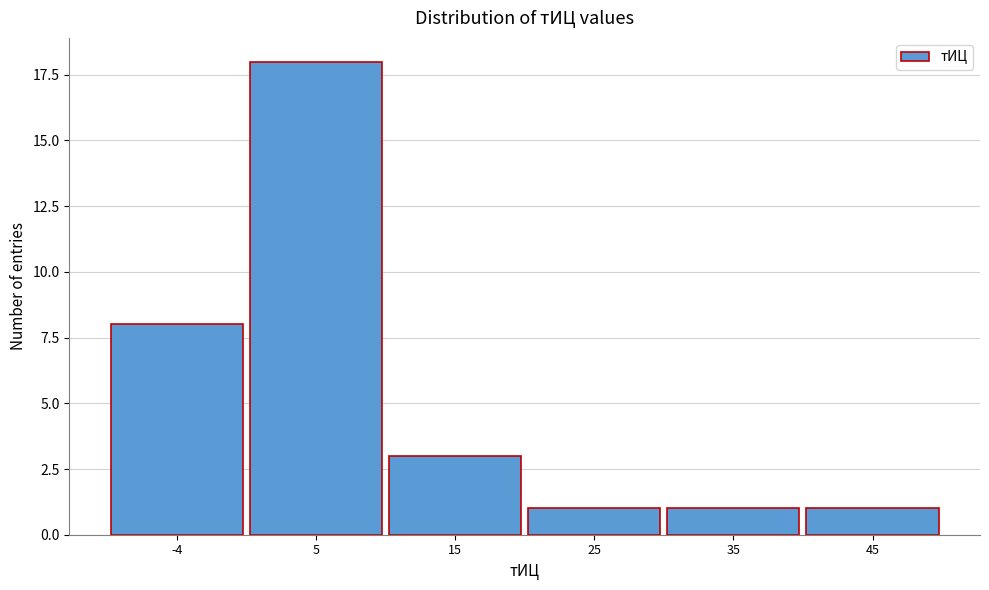

Reading right to left, what are all the values shown in this chart?

1	1	1	3	18	8